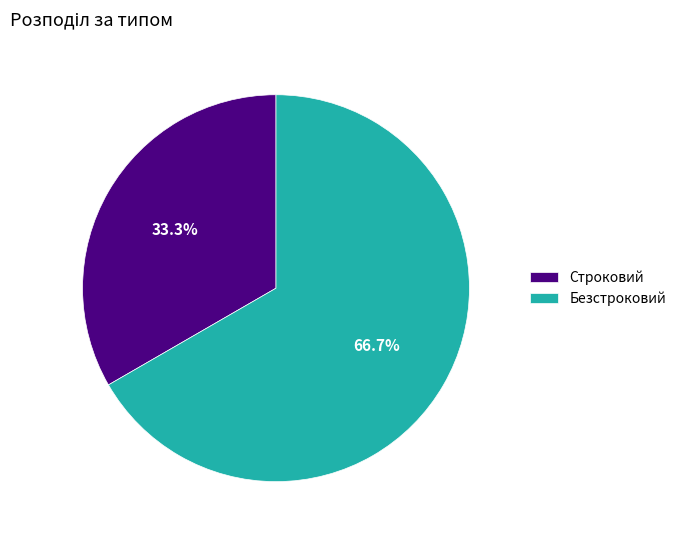

To the nearest percent, what portion does Безстроковий represent?

67%